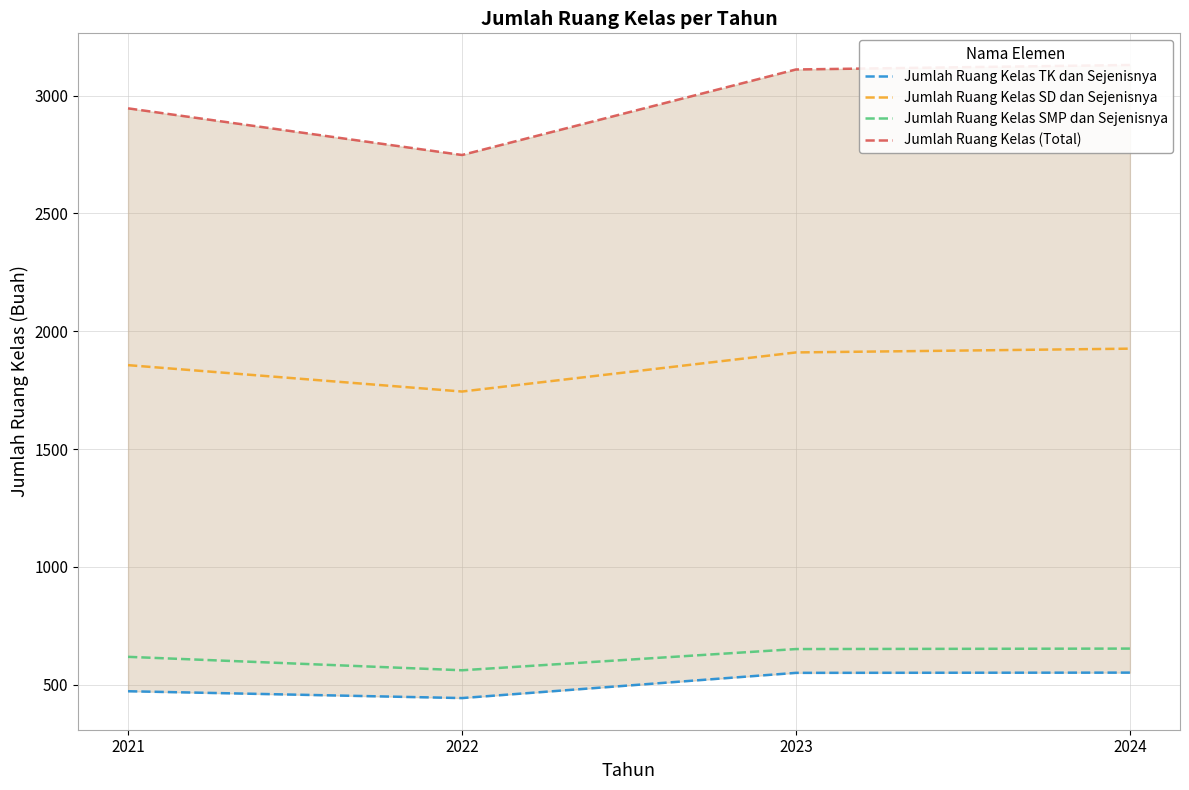

What is the difference between the highest and lowest values at 2023?

2561